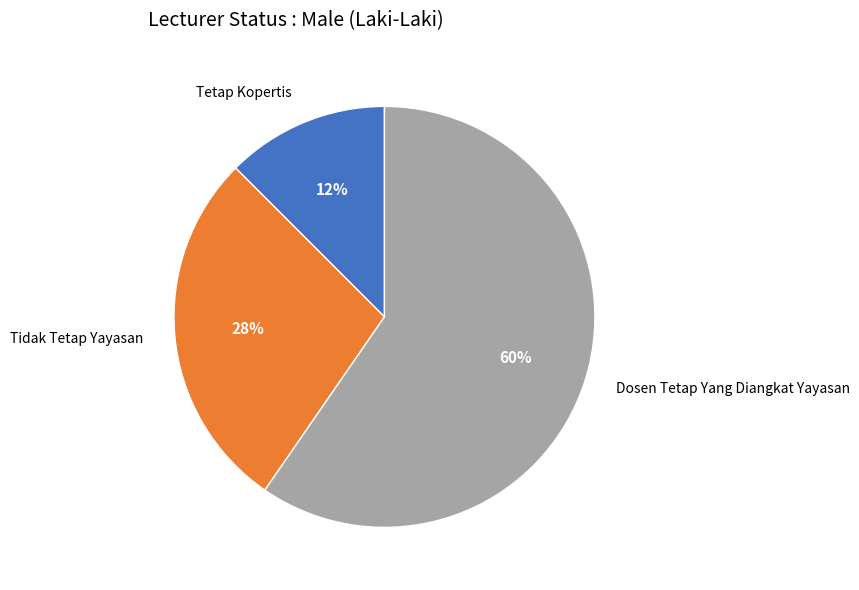

What is the largest slice in the pie chart?

Dosen Tetap Yang Diangkat Yayasan